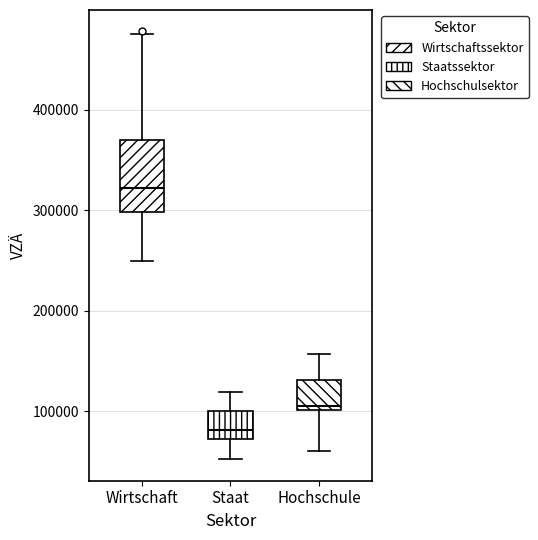

Reading left to right, read every box against the y-axis: the position of its median line, the range the box covers, and the ends of its whiskers. The values are not printed on the chart, so give them approximately, as read against the axis.

Wirtschaft: median 320000, box 300000 to 370000, whiskers 250000 to 480000
Staat: median 80000, box 70000 to 100000, whiskers 50000 to 120000
Hochschule: median 100000 (just above the box's lower edge), box 100000 to 130000, whiskers 60000 to 160000